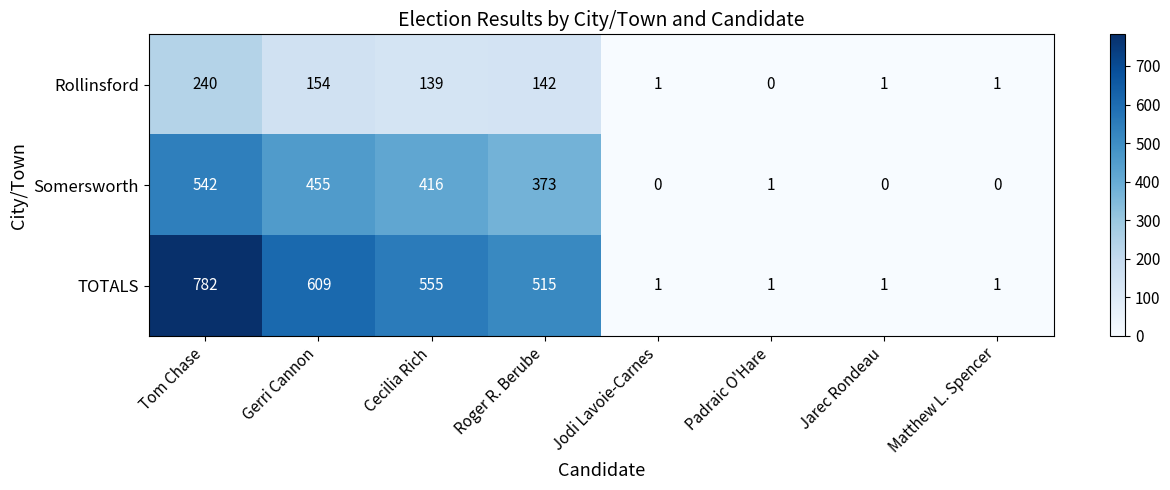

Which series has the largest range (max minus min)?

TOTALS